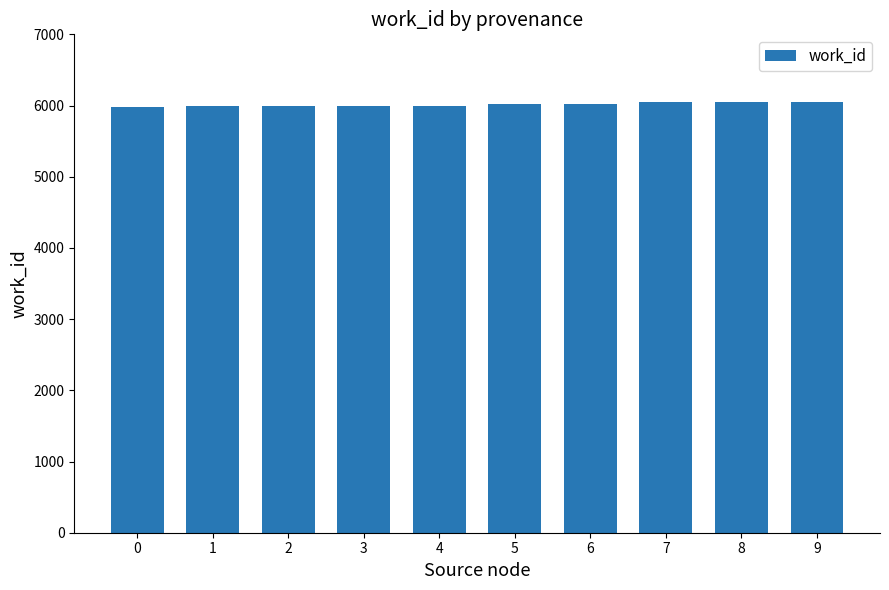

What is the sum of the values at 1 and 3?

11981